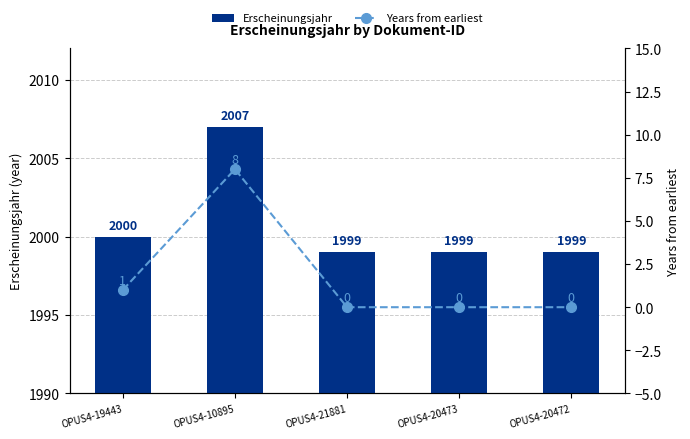

At how many categories does at least one series exceed 30?

5